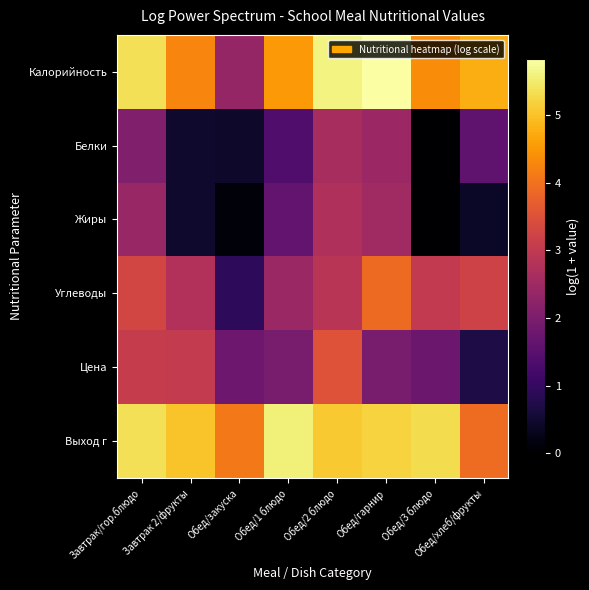

How many categories are shown in the chart?

8